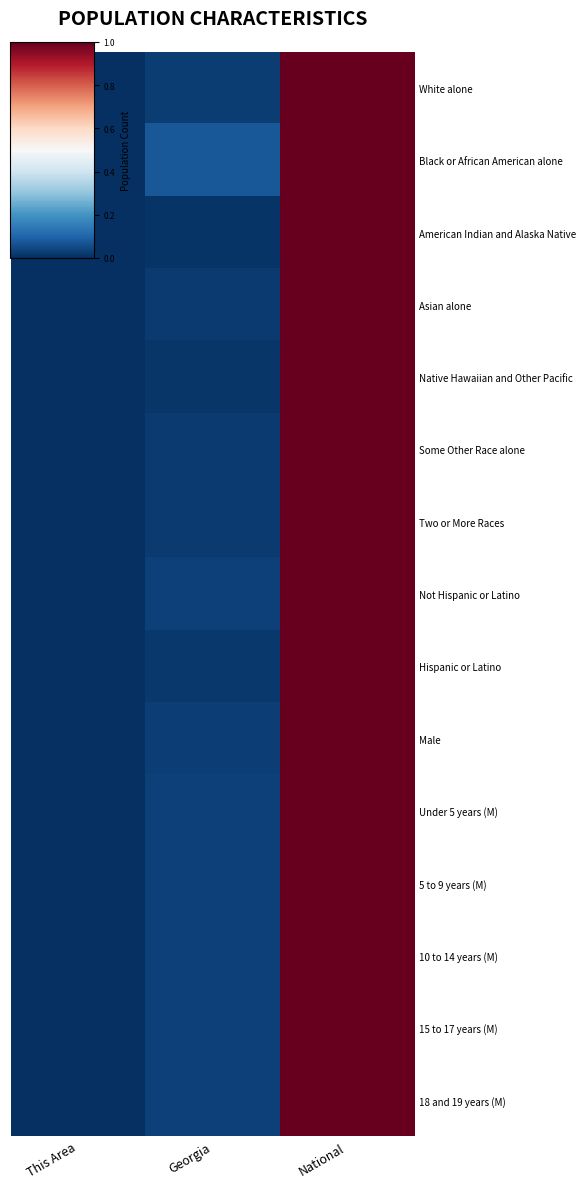

Rank the series at National from highest to lowest value.

White alone, Black or African American alone, American Indian and Alaska Native, Asian alone, Native Hawaiian and Other Pacific, Some Other Race alone, Two or More Races, Not Hispanic or Latino, Hispanic or Latino, Male, Under 5 years (M), 5 to 9 years (M), 10 to 14 years (M), 15 to 17 years (M), 18 and 19 years (M)